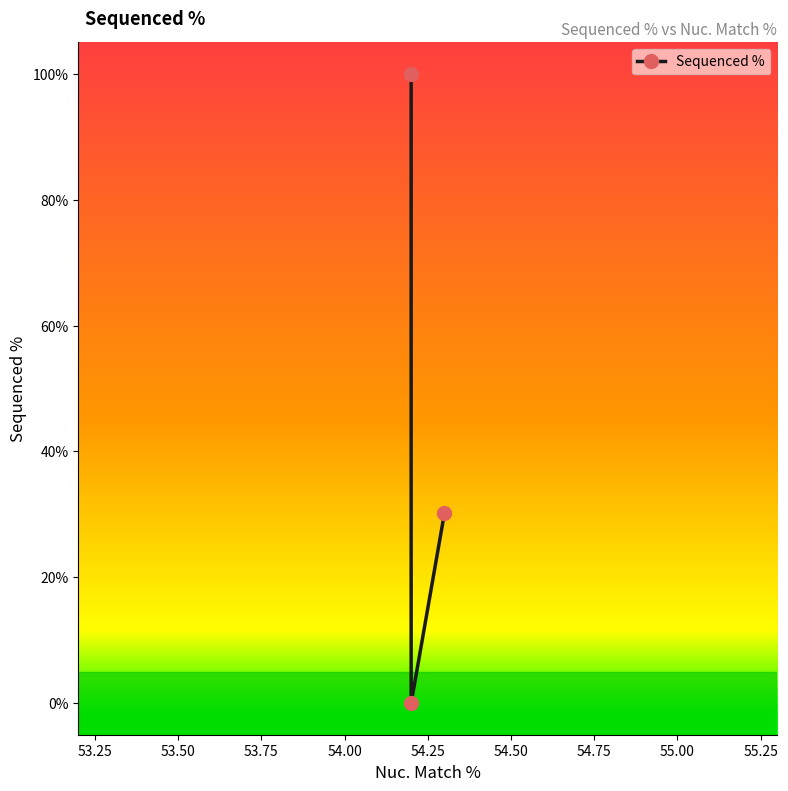

How many lines are shown in the chart?

1